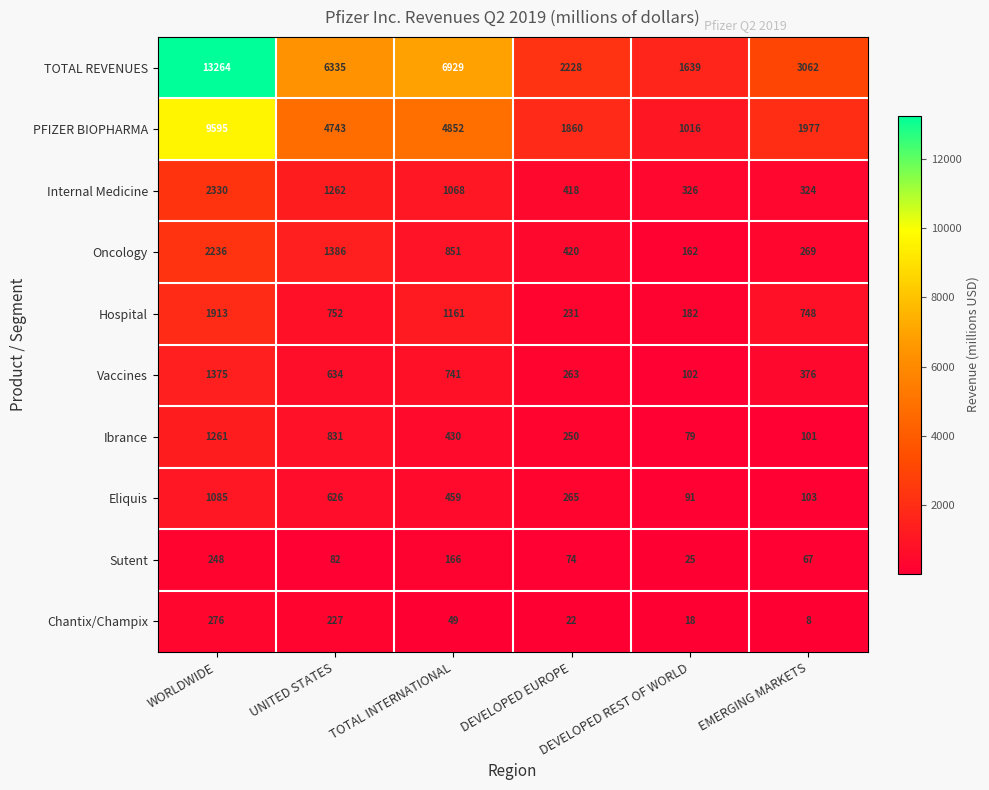

What is the total value across all series at WORLDWIDE?

33583